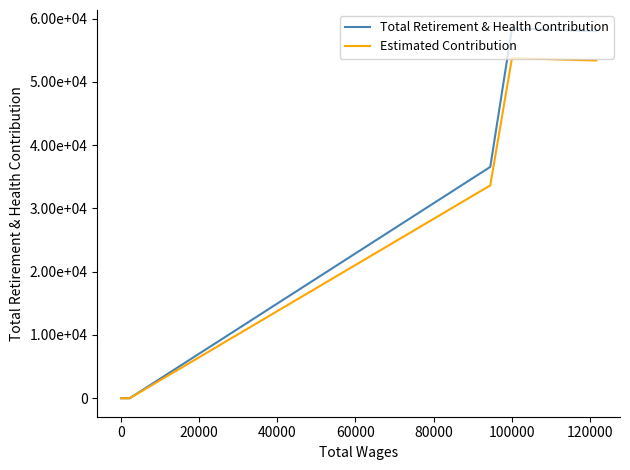

At how many categories does at least one series exceed 33319?

3